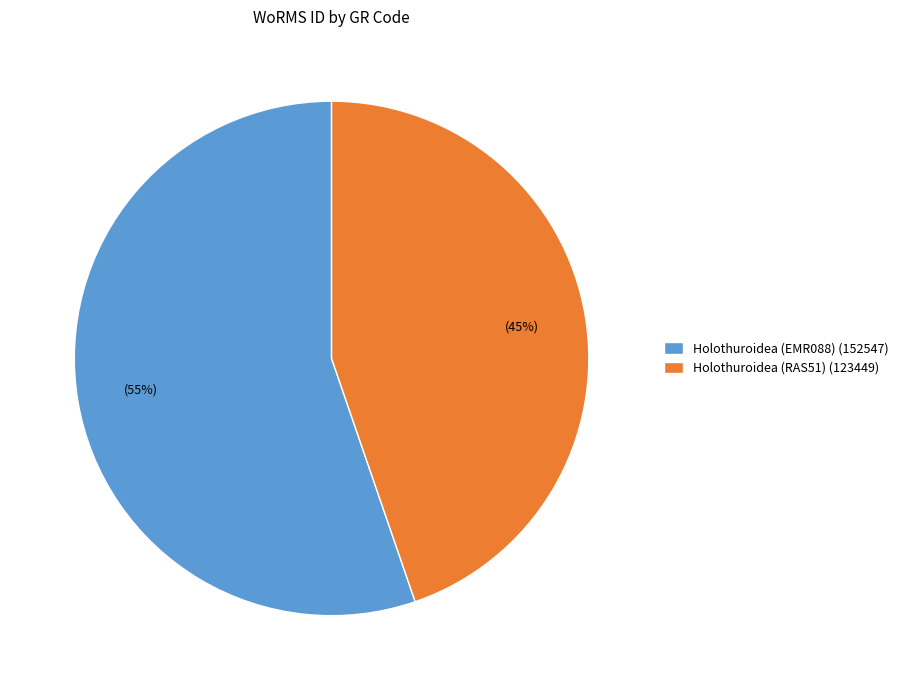

Which slice represents more than half of the pie?

Holothuroidea (EMR088)